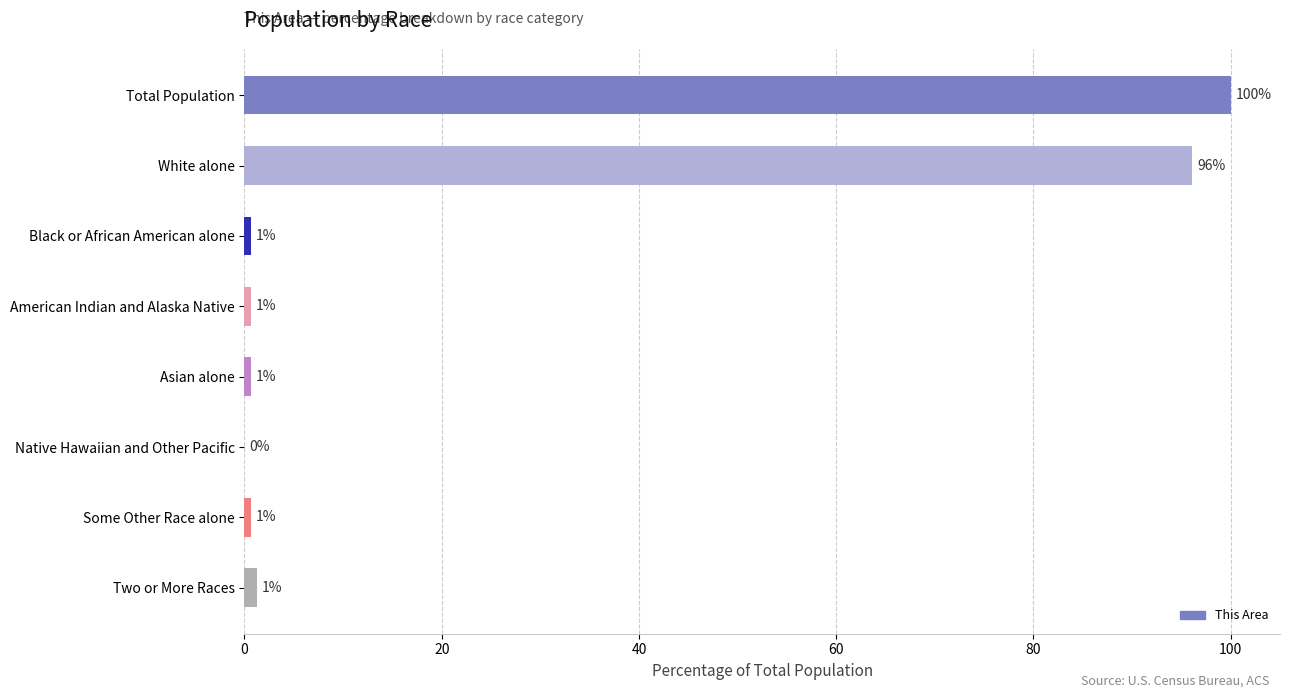

What is the sum of all values?

200.0